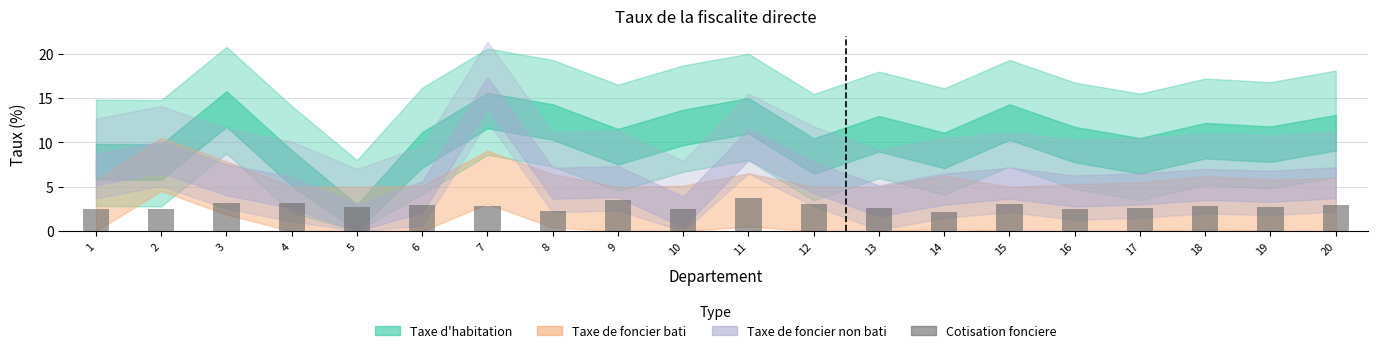

The chart shows a value of 2.9 at 7. True or false?

True